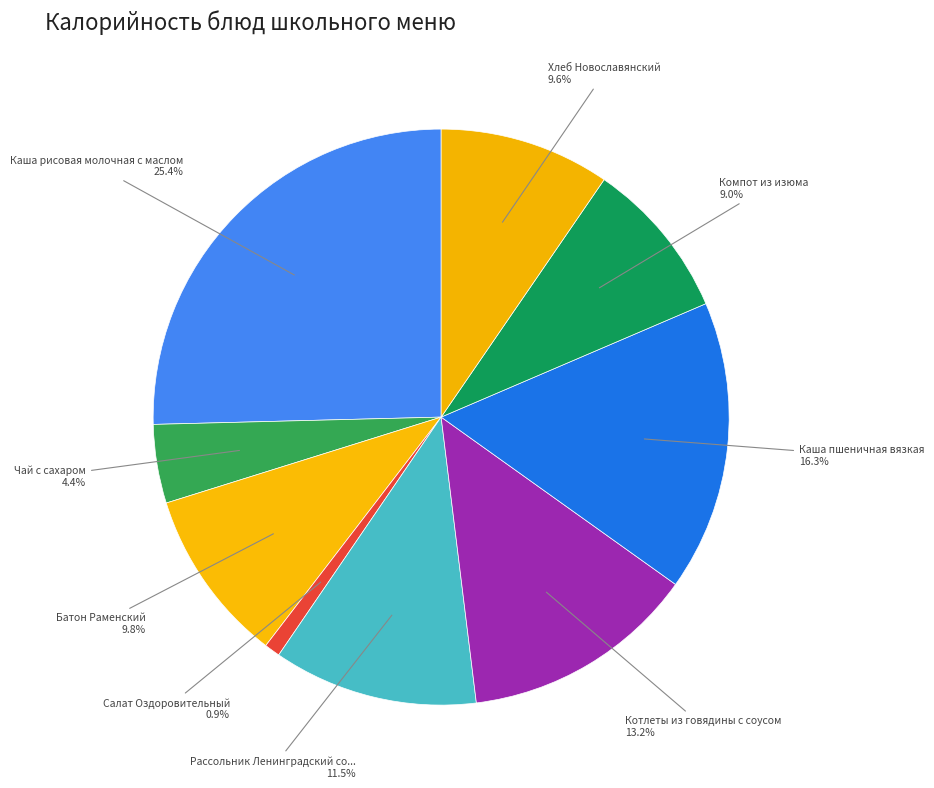

Count the number of slices in the pie.

9